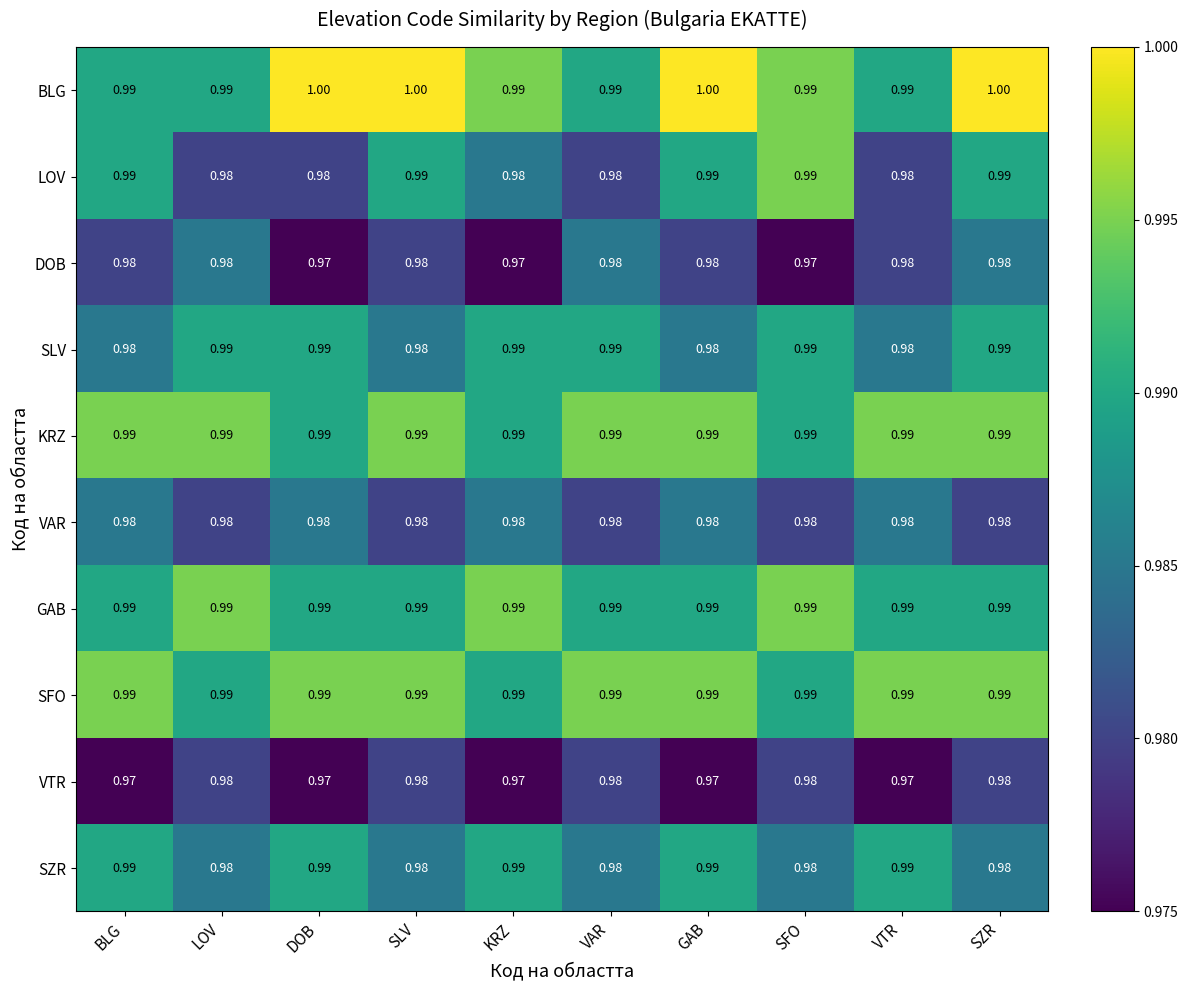

At which category is the sum across all series the highest?

SZR